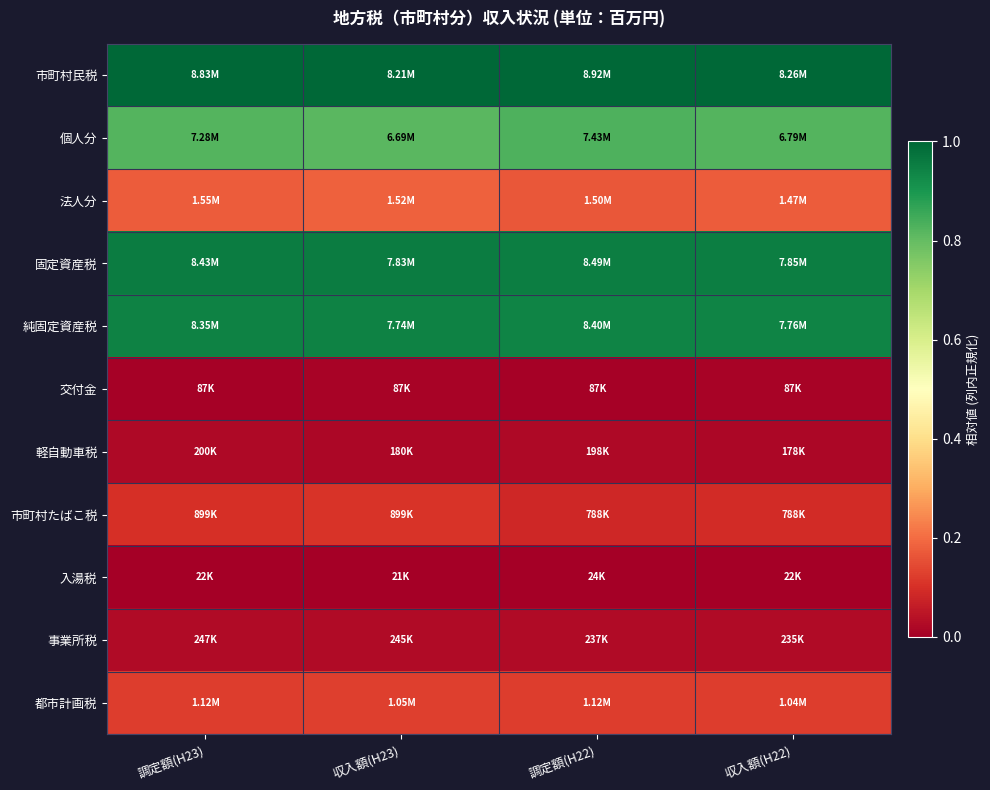

Reading right to left, what are all the values shown in this chart?

市町村民税: 収入額(H22)=1.0	調定額(H22)=1.0	収入額(H23)=1.0	調定額(H23)=1.0
個人分: 収入額(H22)=0.8	調定額(H22)=0.8	収入額(H23)=0.8	調定額(H23)=0.8
法人分: 収入額(H22)=0.2	調定額(H22)=0.2	収入額(H23)=0.2	調定額(H23)=0.2
固定資産税: 収入額(H22)=0.9	調定額(H22)=1.0	収入額(H23)=1.0	調定額(H23)=1.0
純固定資産税: 収入額(H22)=0.9	調定額(H22)=0.9	収入額(H23)=0.9	調定額(H23)=0.9
交付金: 収入額(H22)=0.0	調定額(H22)=0.0	収入額(H23)=0.0	調定額(H23)=0.0
軽自動車税: 収入額(H22)=0.0	調定額(H22)=0.0	収入額(H23)=0.0	調定額(H23)=0.0
市町村たばこ税: 収入額(H22)=0.1	調定額(H22)=0.1	収入額(H23)=0.1	調定額(H23)=0.1
入湯税: 収入額(H22)=0.0	調定額(H22)=0.0	収入額(H23)=0.0	調定額(H23)=0.0
事業所税: 収入額(H22)=0.0	調定額(H22)=0.0	収入額(H23)=0.0	調定額(H23)=0.0
都市計画税: 収入額(H22)=0.1	調定額(H22)=0.1	収入額(H23)=0.1	調定額(H23)=0.1